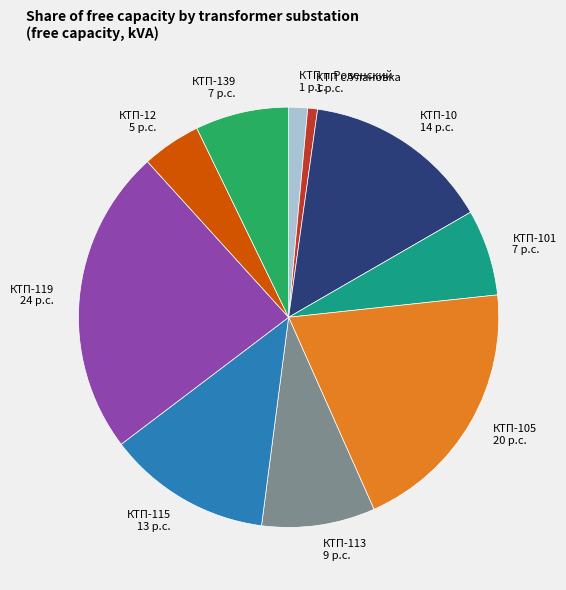

Combined, do КТП-101 and КТП-139 account for over 50%?

No